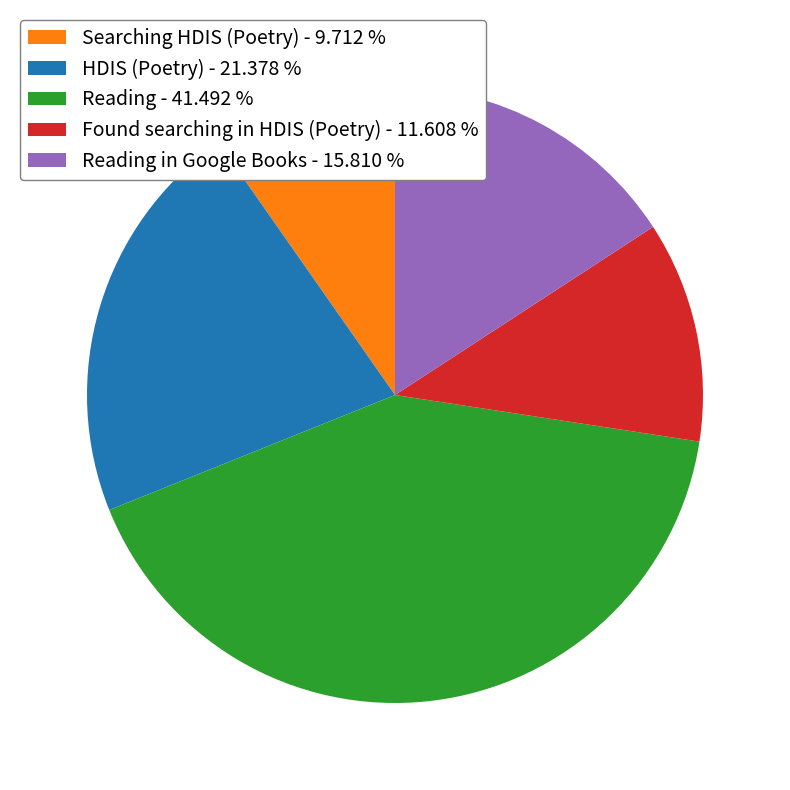

Do Searching HDIS (Poetry) - 9.712 % and HDIS (Poetry) - 21.378 % together represent more than half of the pie?

No